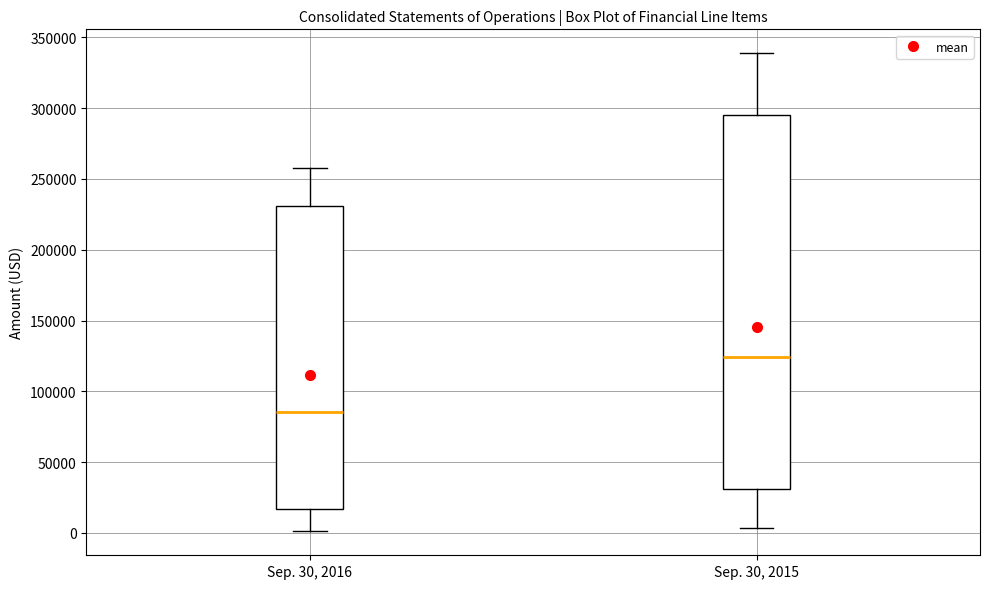

Where is the upper edge of the box for Sep. 30, 2016 on the y-axis? The values are not printed on the chart, so give them approximately, as read against the axis.

230000